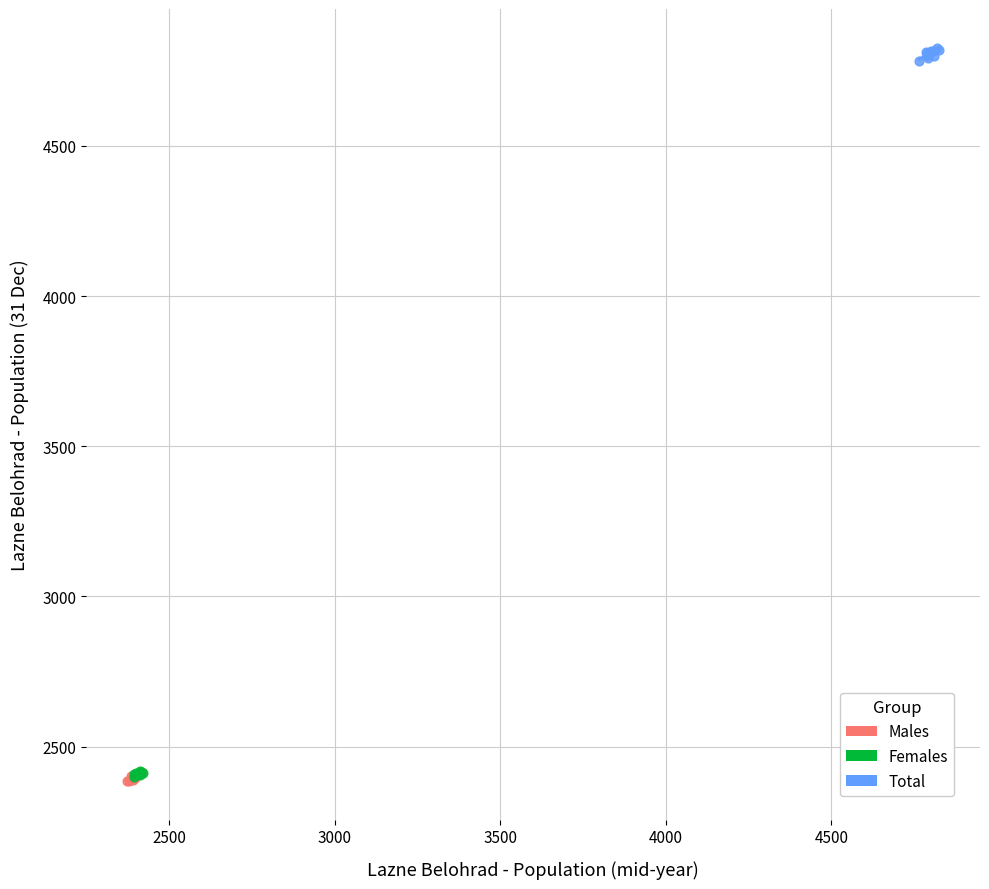

Which series contains the highest Y value?

Total